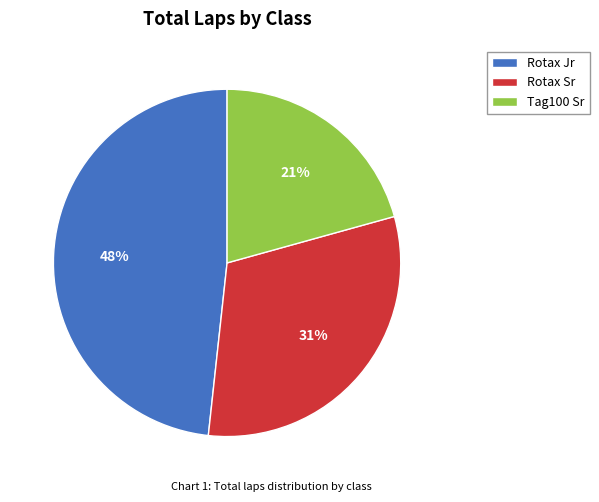

To the nearest percent, what is the average slice percentage?

33%